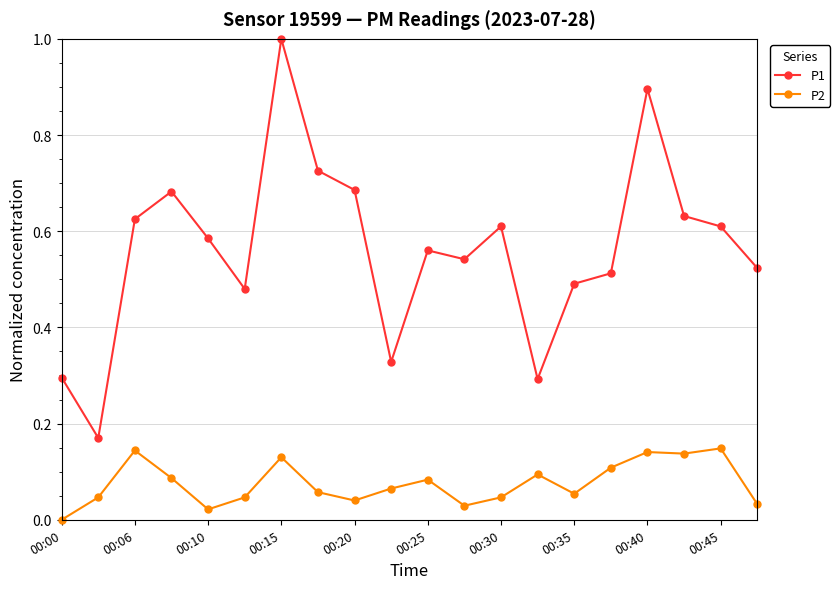

Which series has the widest spread of values?

P1